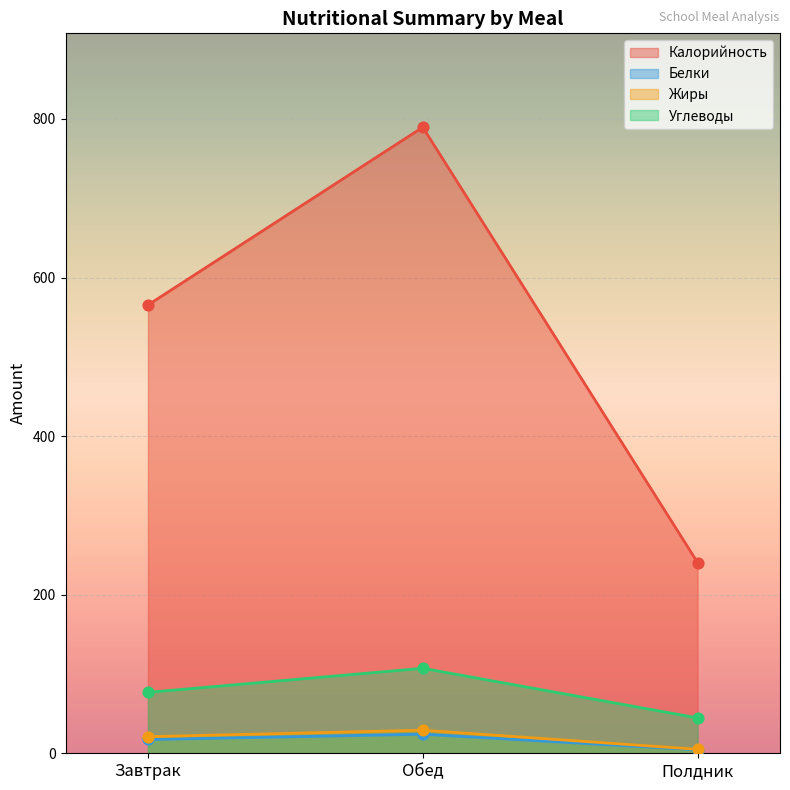

Which series contains the highest Y value?

Калорийность